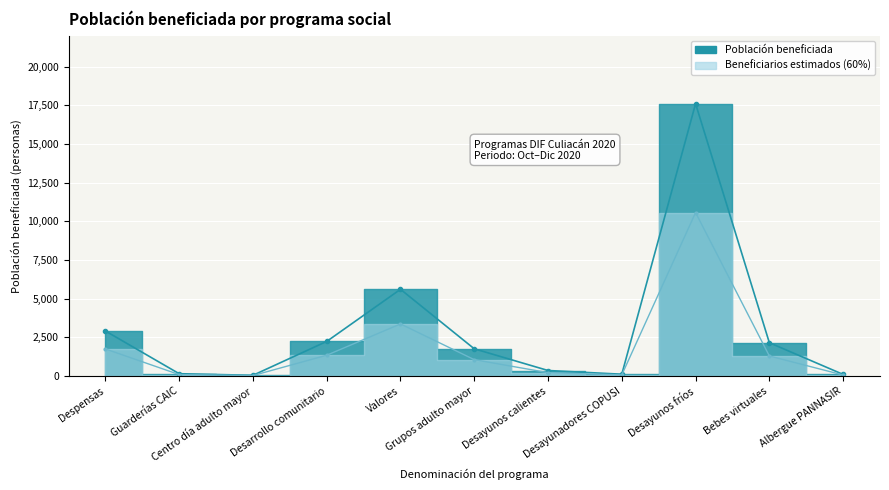

What is the highest value of the Beneficiarios Q2 series?

10560.0